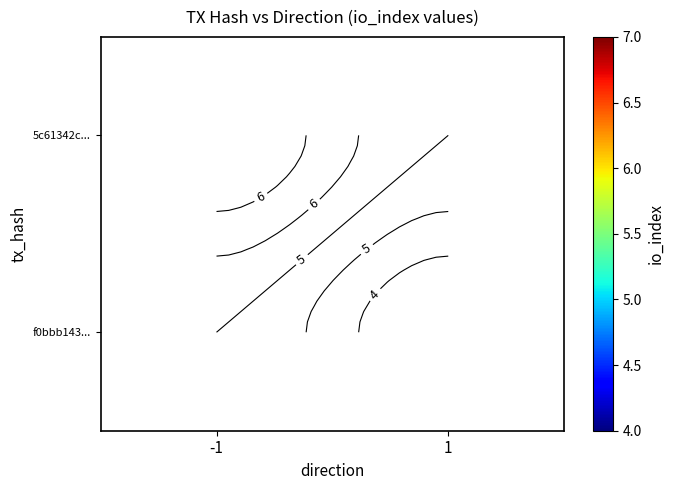

What is the spread (max minus min) of values at 1?

4